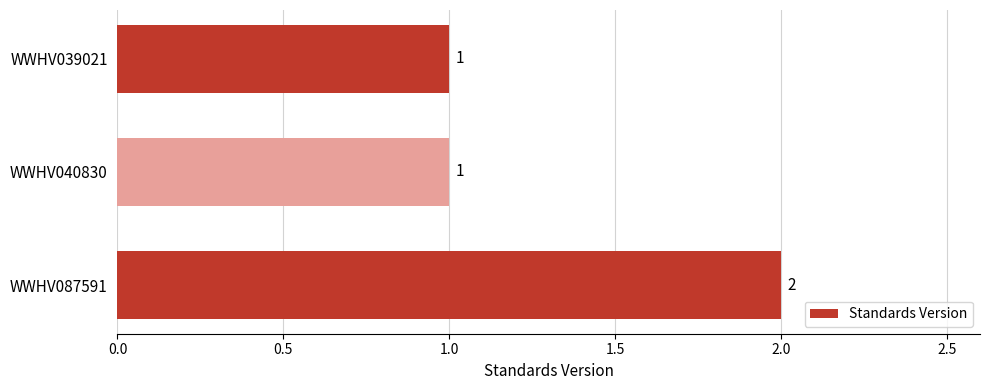

Count the number of values greater than 1.

1